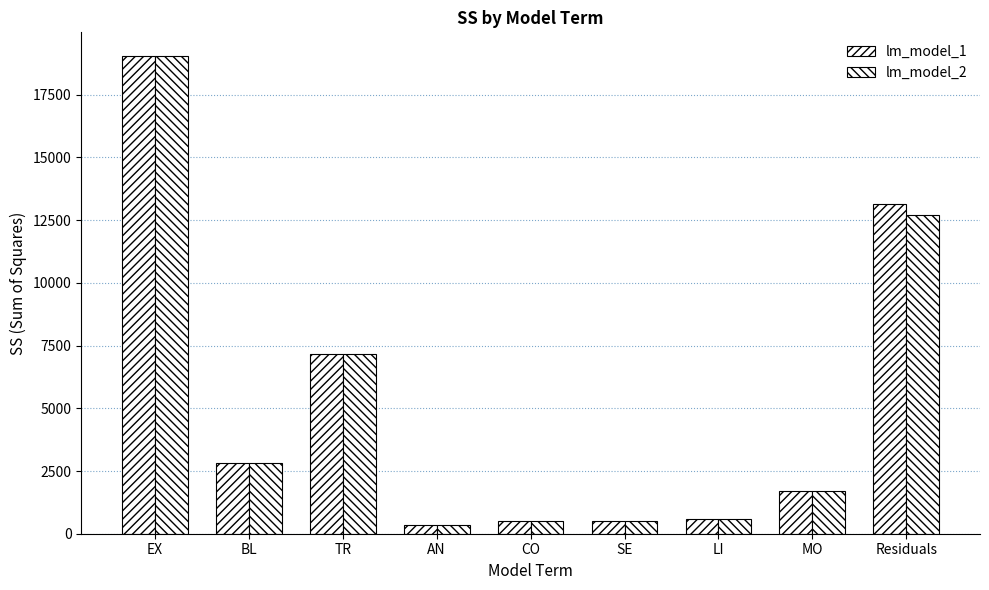

At how many categories does at least one series exceed 12555?

2